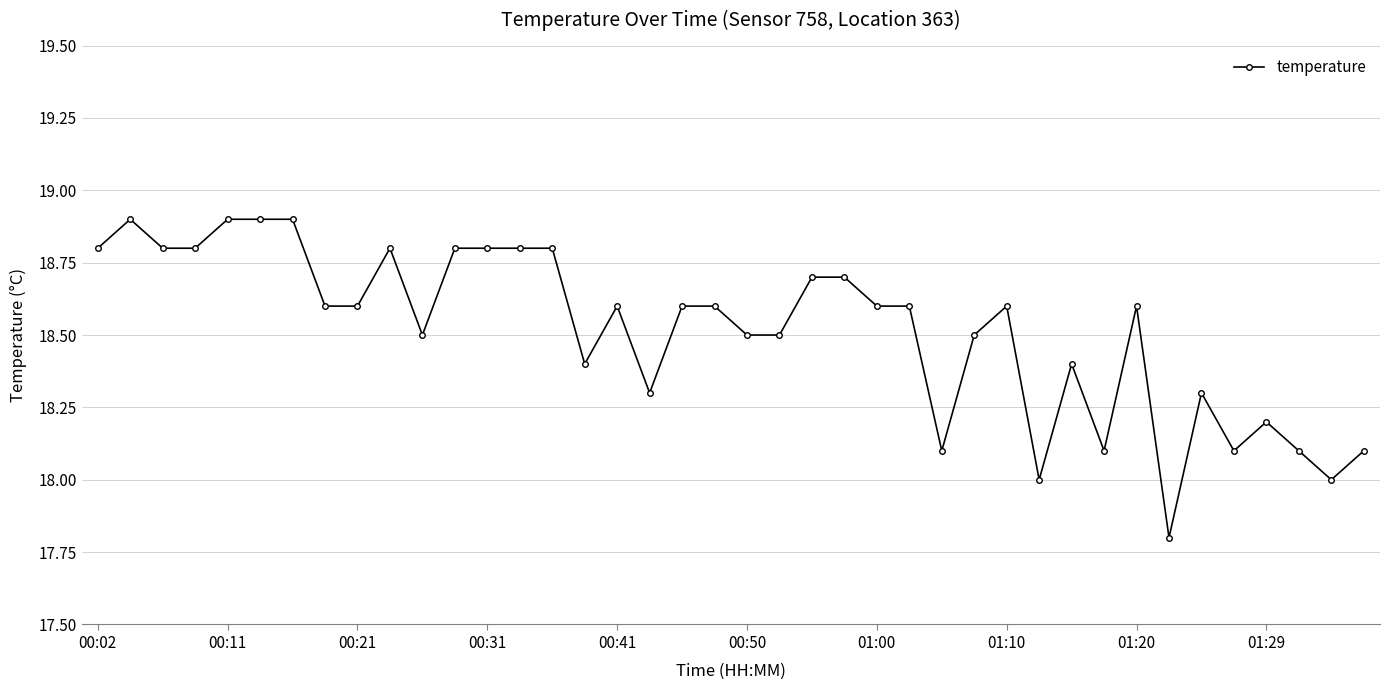

What is the value of the 18th point from the left?

18.3